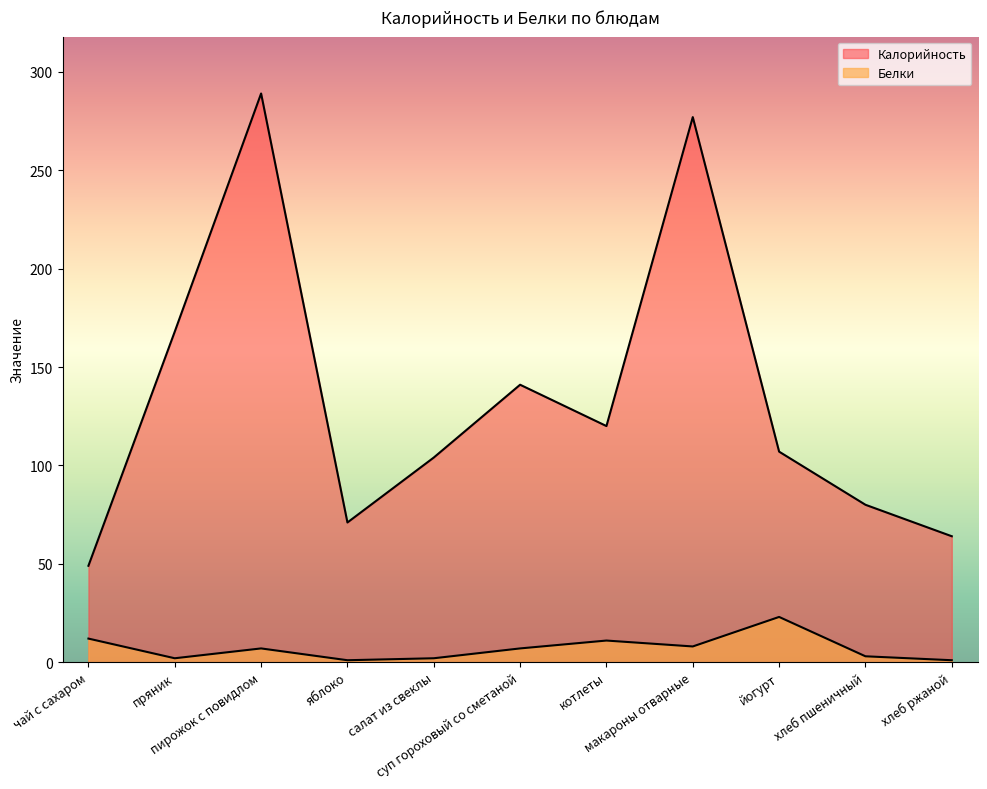

What is the minimum value for Калорийность?

49